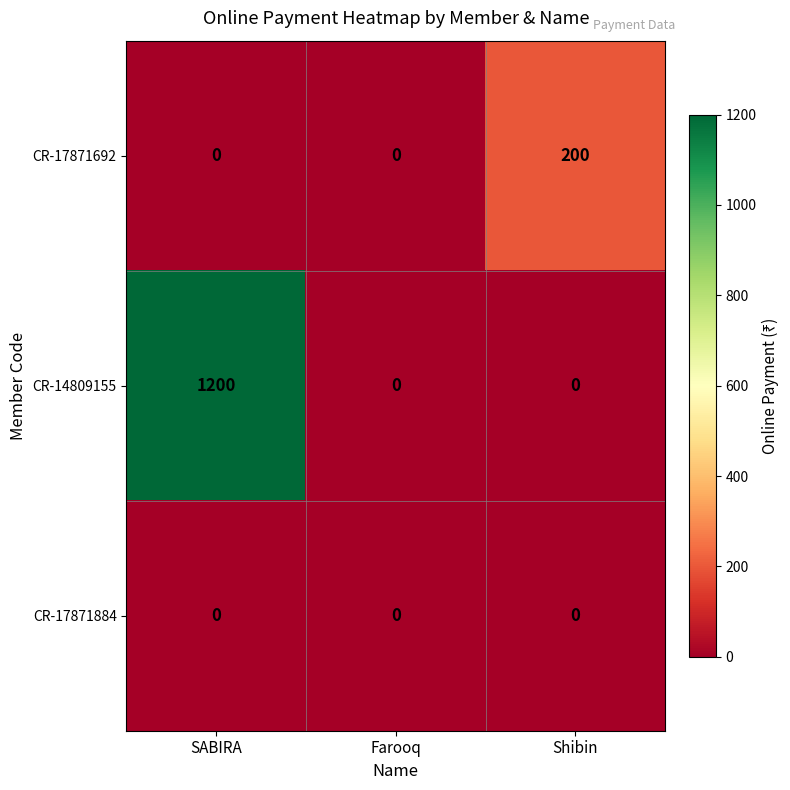

Is it true that CR-17871884 equals 0 at Farooq?

True